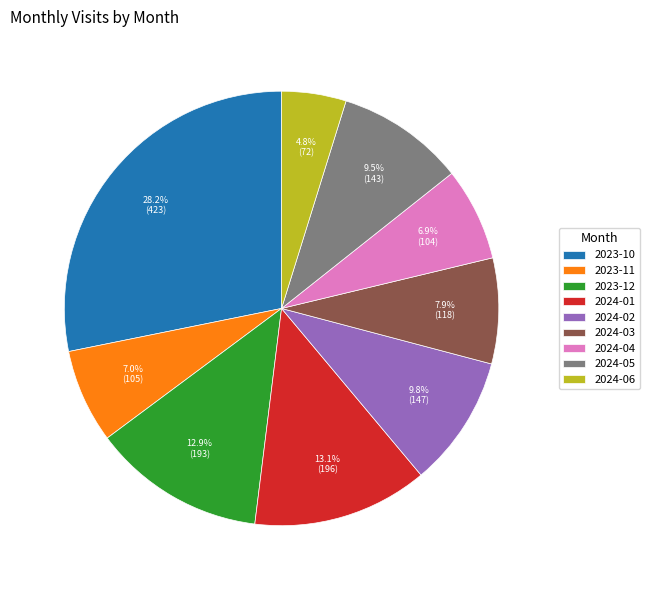

What is the smallest slice in the pie chart?

2024-06